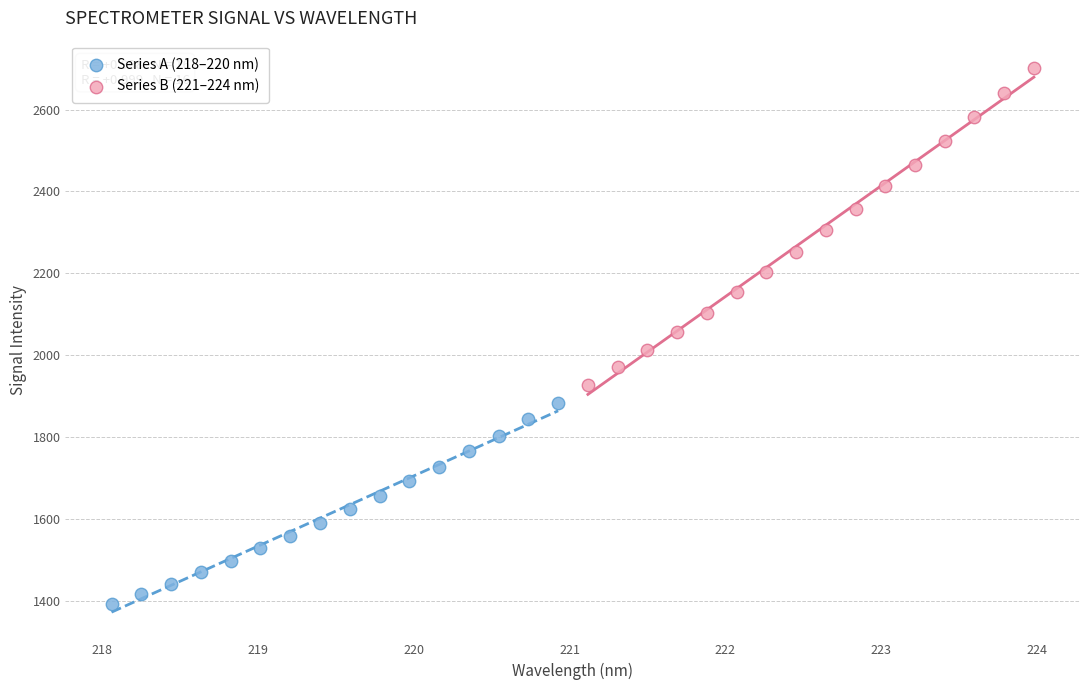

Which series has the widest spread of Y values?

Series B (221–224 nm)